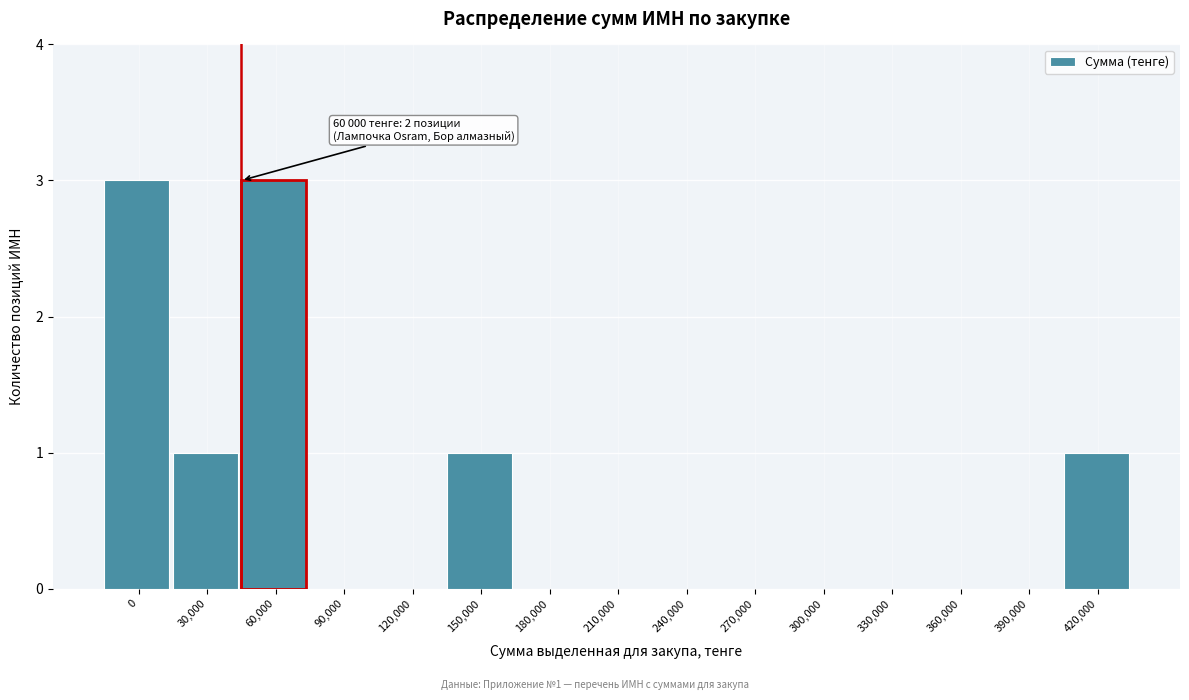

Reading right to left, transcribe all the data shown in this chart.

420,000=1	390,000=0	360,000=0	330,000=0	300,000=0	270,000=0	240,000=0	210,000=0	180,000=0	150,000=1	120,000=0	90,000=0	60,000=3	30,000=1	0=3